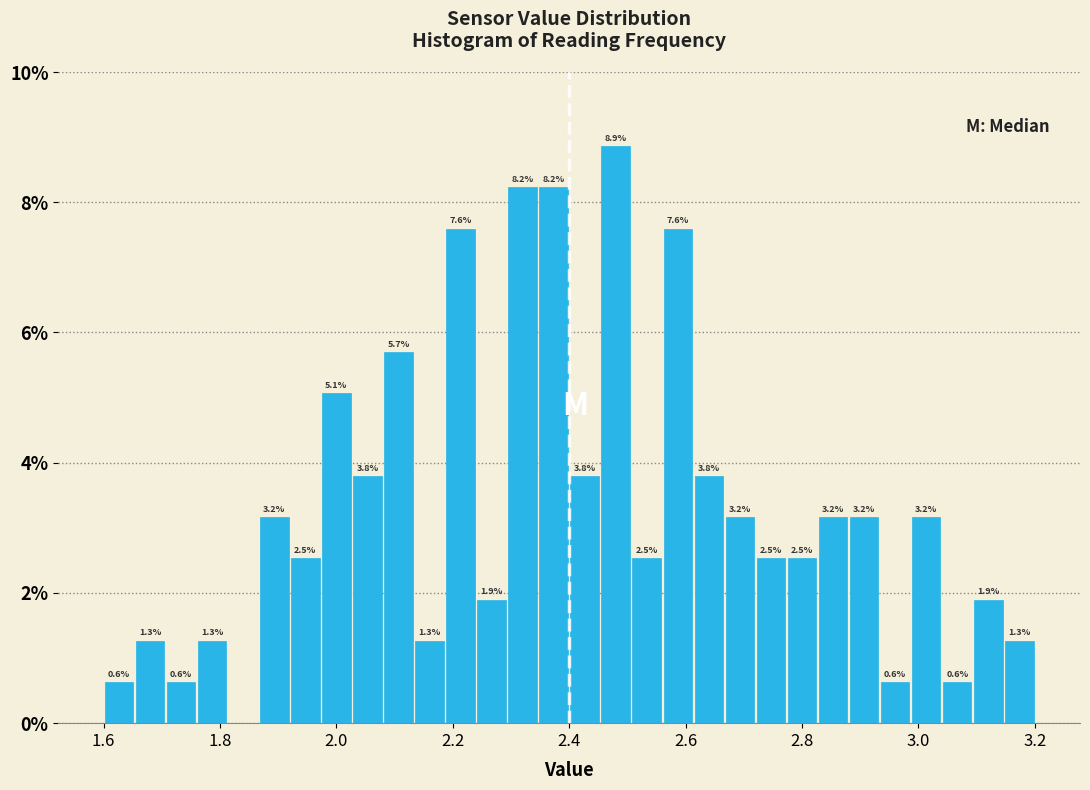

Around what value on the x-axis is the tallest bar? Give the approximate position of its centre, as read against the axis.

2.48